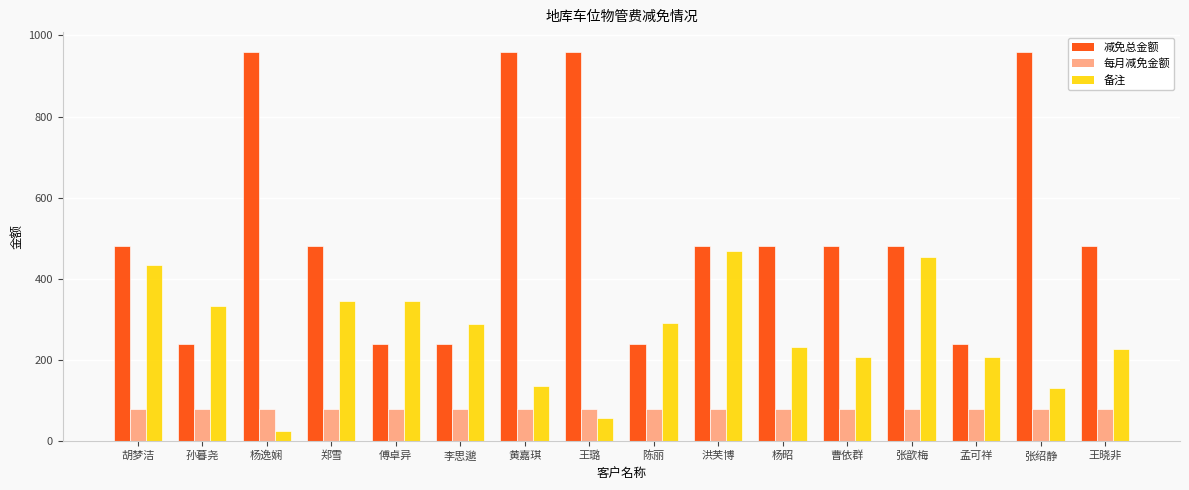

How many bars are there in each group?

3